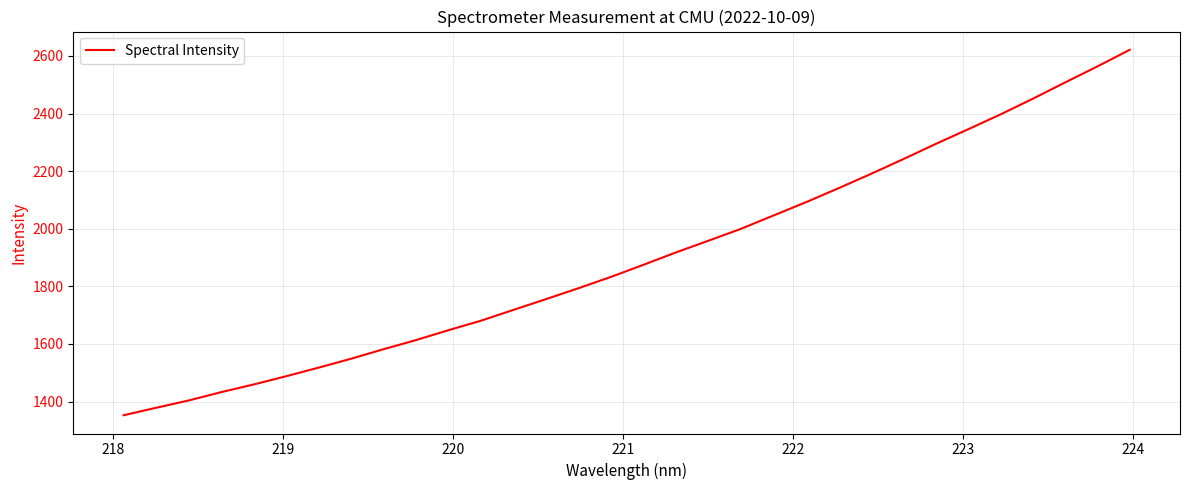

What is the smallest value displayed?

1352.6